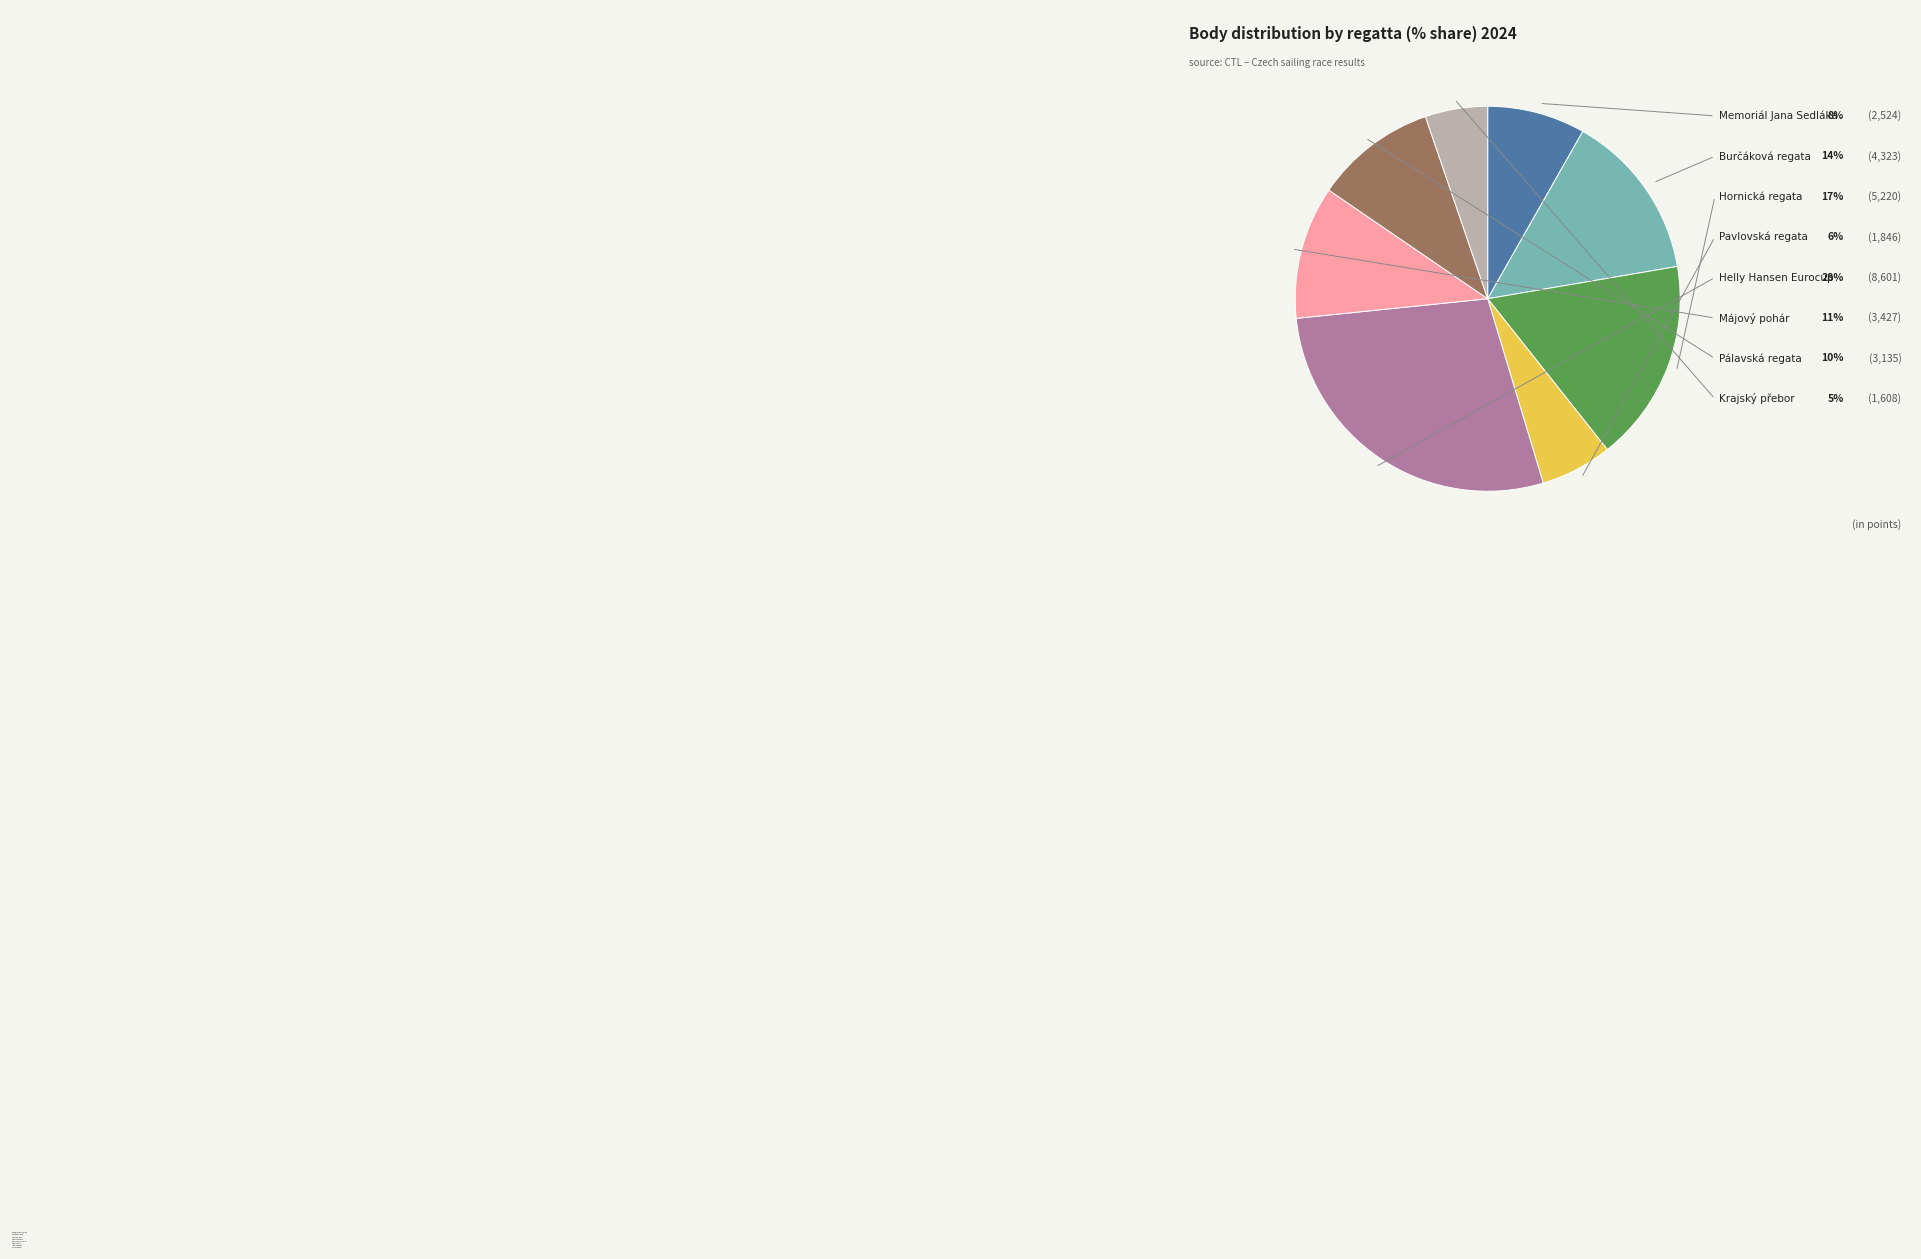

To the nearest percent, what is the difference between the largest and smallest slice percentages?

23%